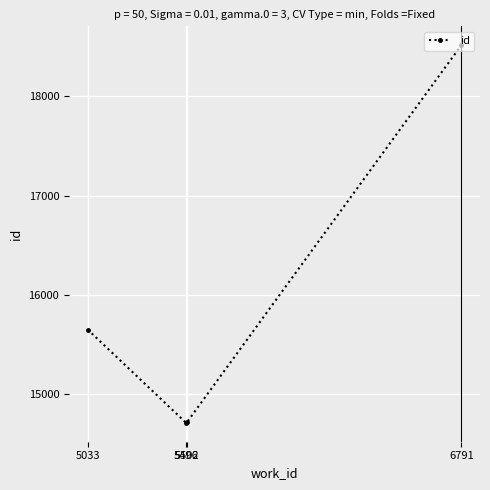

True or false: the data shows 8226.0 at 6791.

False